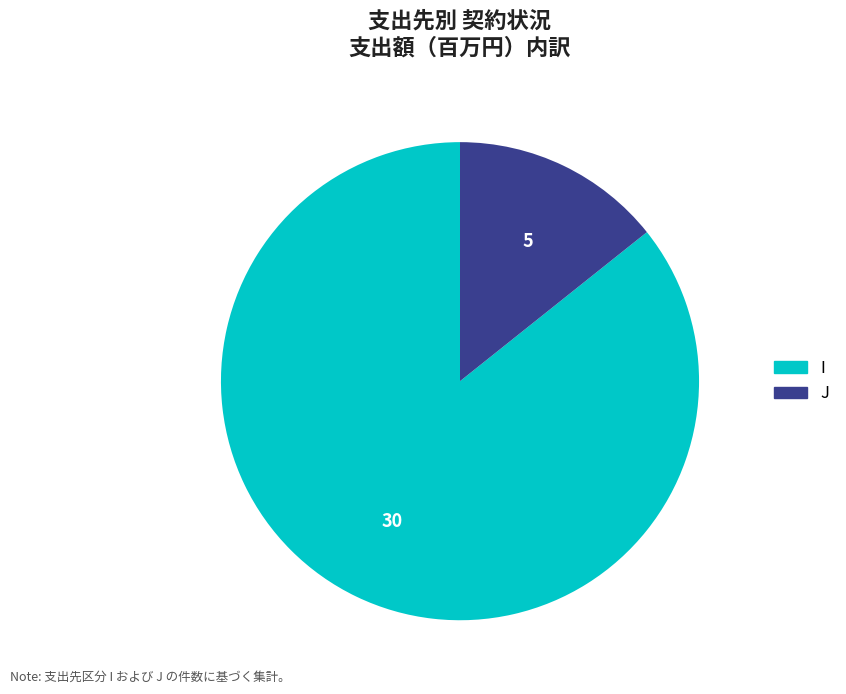

Which category accounts for the majority?

I